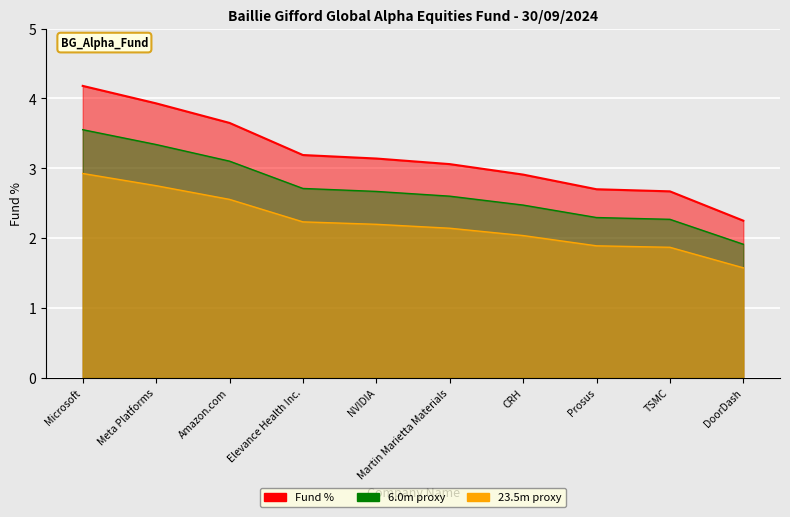

At which label is 23.5m proxy closest to 2?

CRH